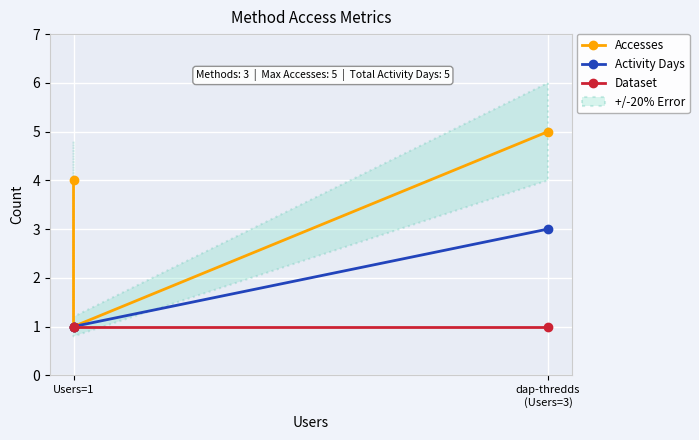

What is the approximate value of Dataset at dap-thredds (Users=3)?

1